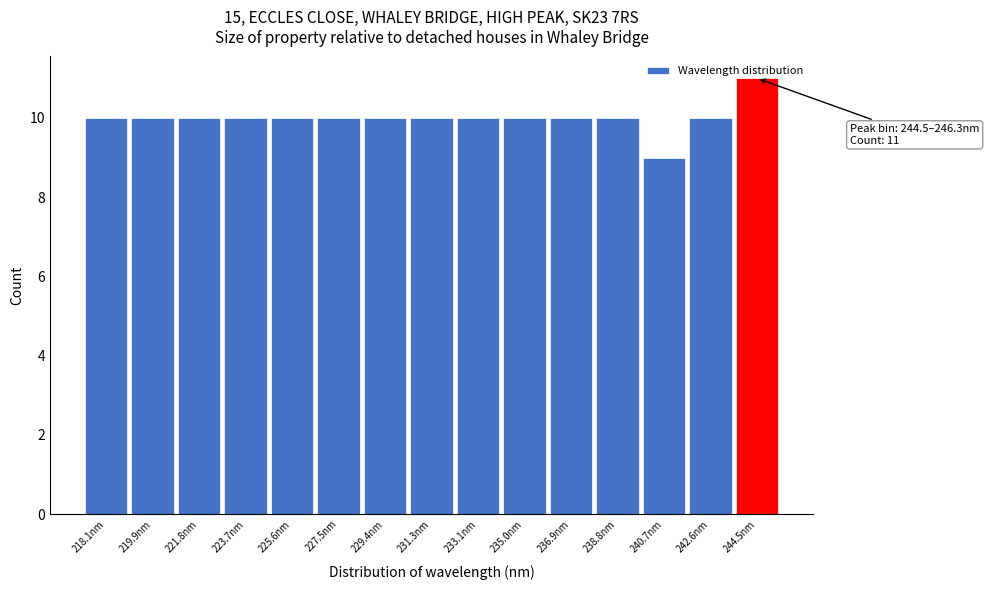

What is the ratio of the value at 231.3nm to the value at 235.0nm?

1.0